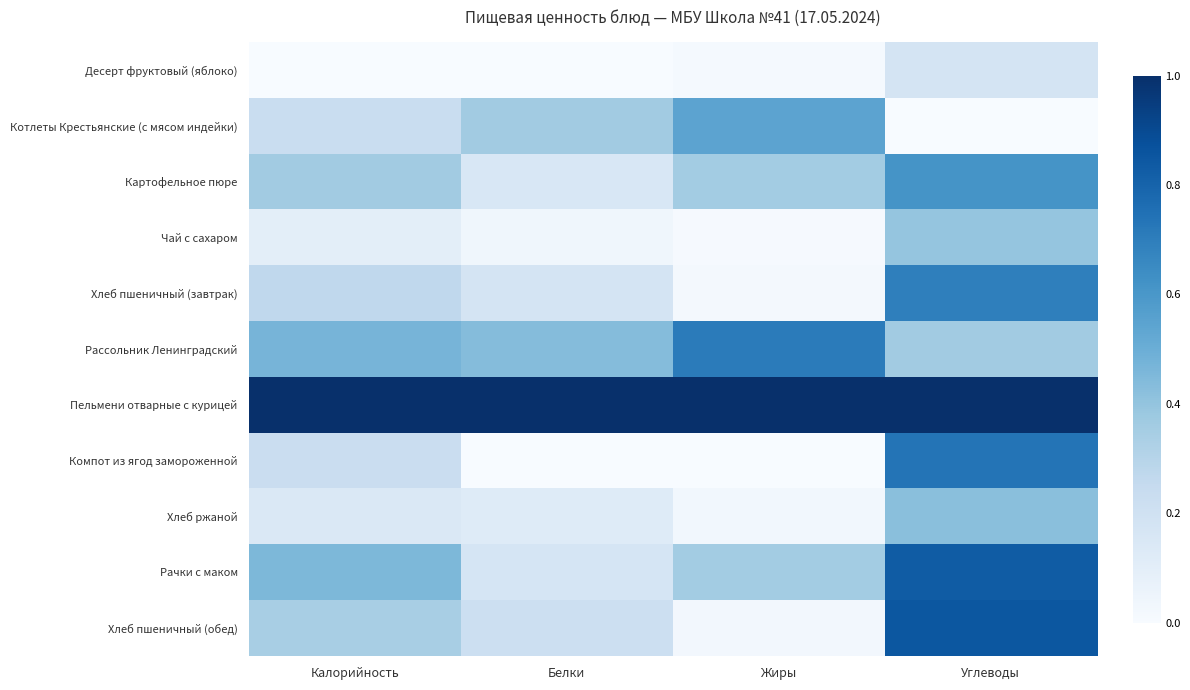

Which series has the largest total across all categories?

Пельмени отварные с курицей